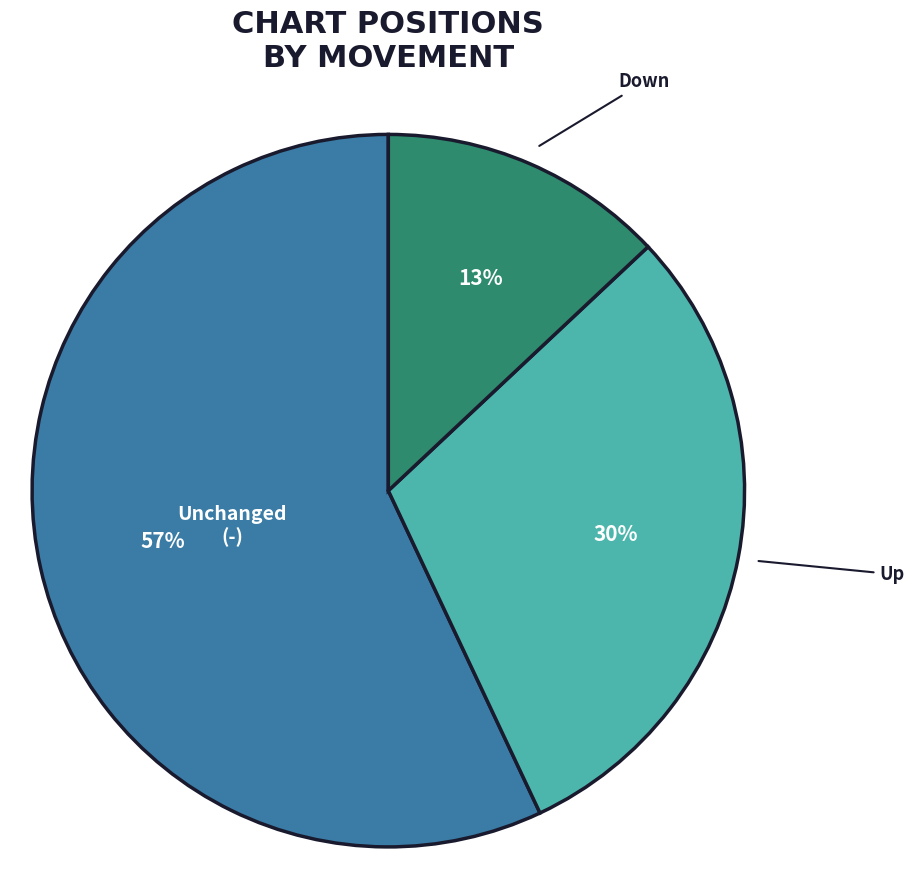

To the nearest percent, what is the average slice percentage?

33%